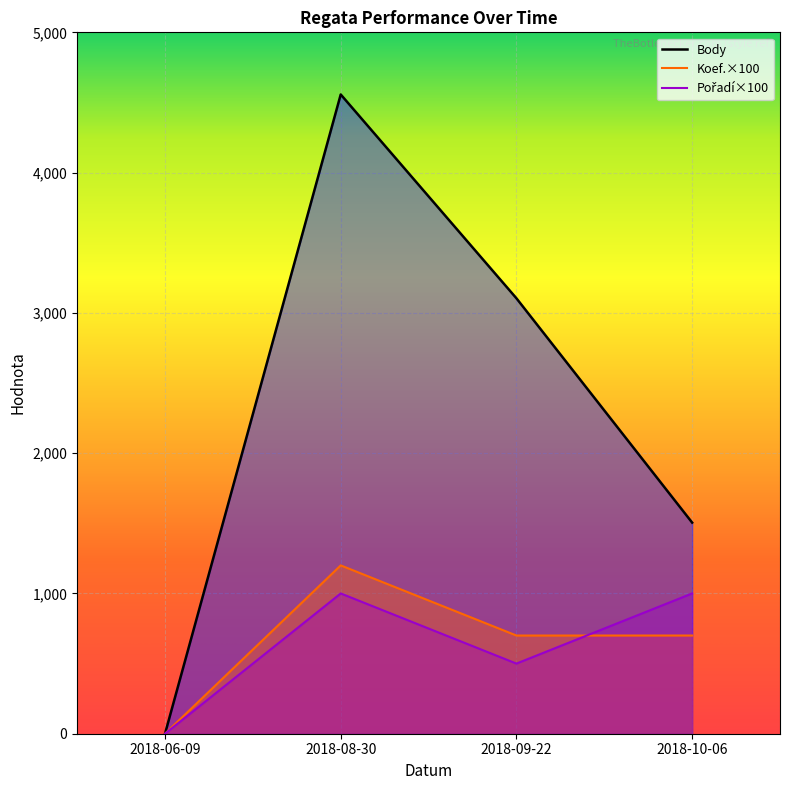

True or false: Pořadí and Body cross at least once.

False